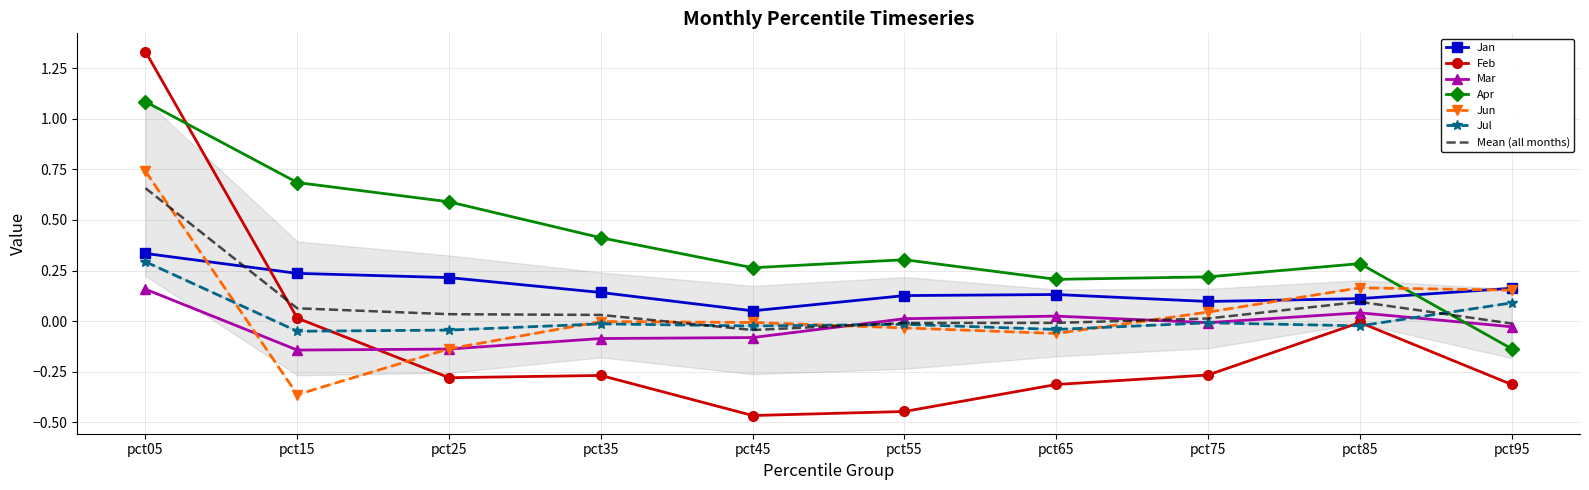

At which category does the chart reach its minimum across all series?

pct45